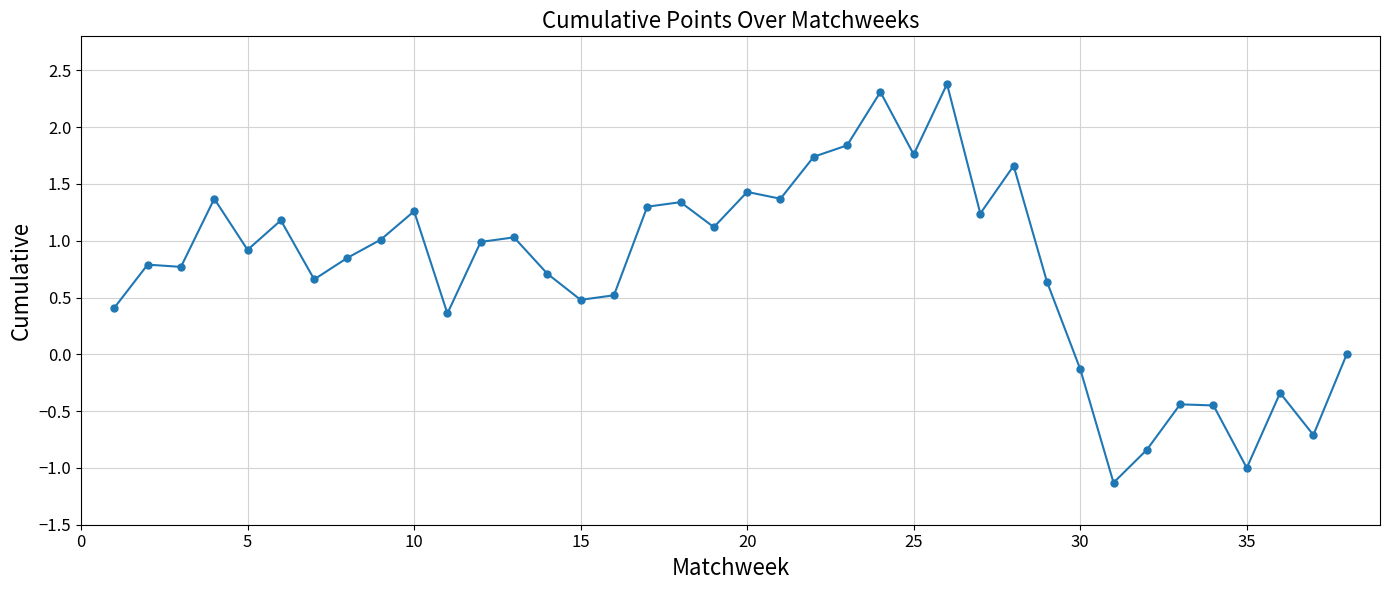

What is the average value?

0.7